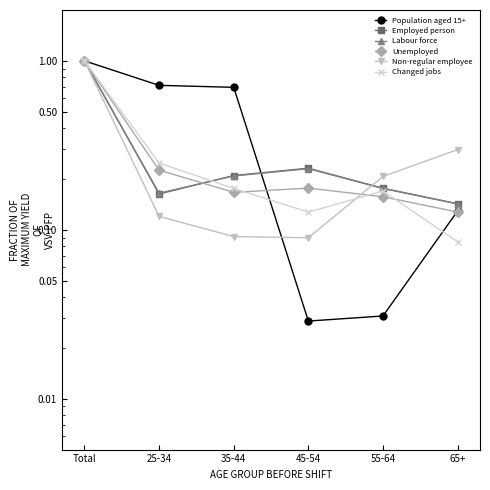

Which label corresponds to the smallest value in the chart?

45-54